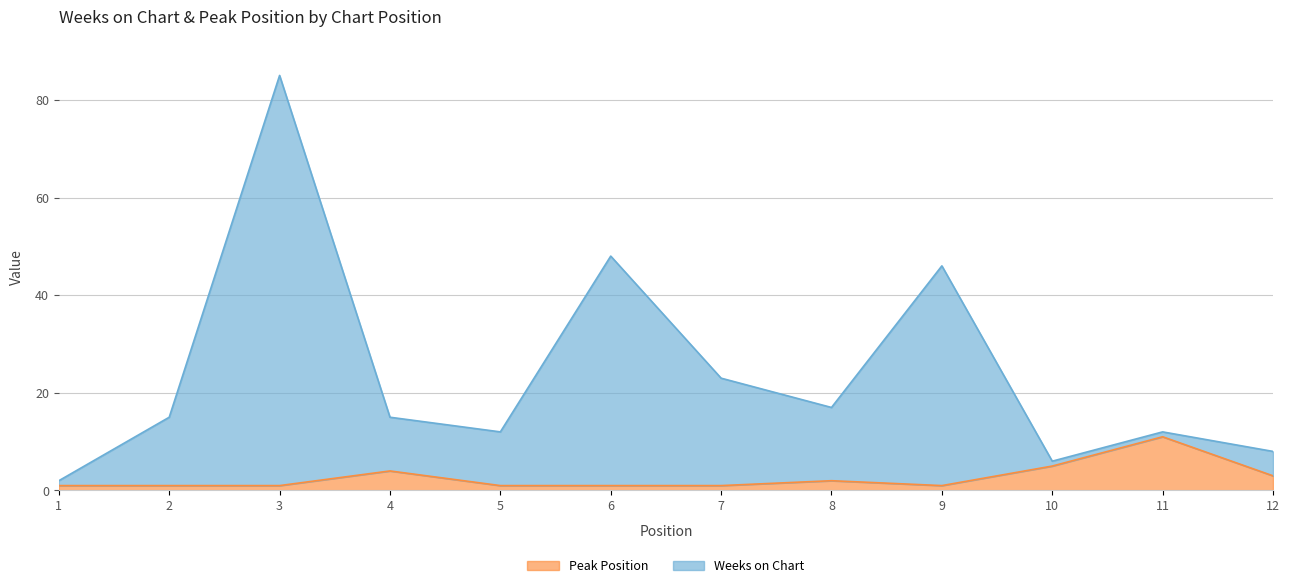

True or false: Peak Position has more than 2 points higher than both neighbors.

True